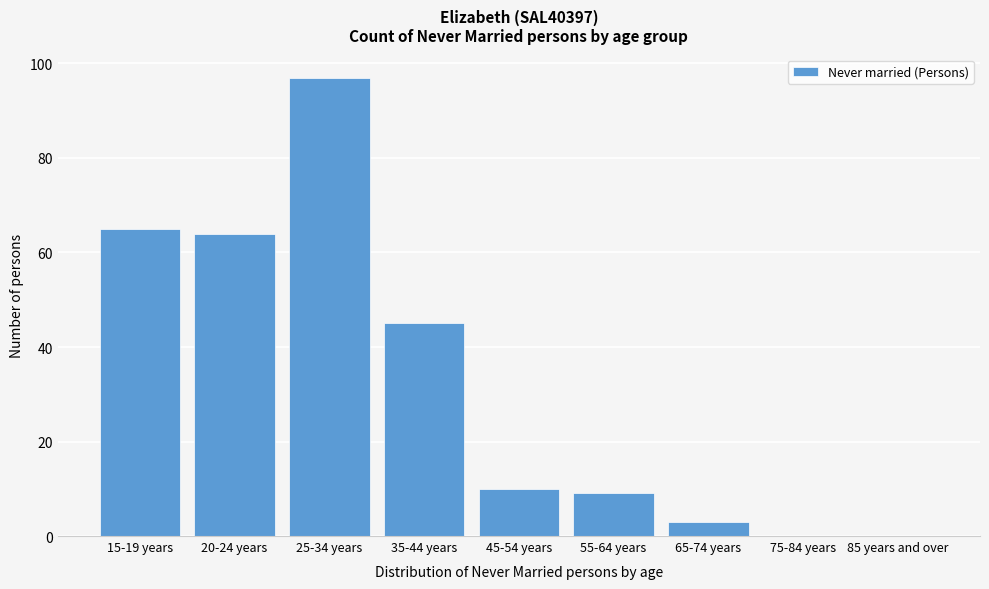

Reading left to right, what are all the values shown in this chart?

15-19 years=65	20-24 years=64	25-34 years=97	35-44 years=45	45-54 years=10	55-64 years=9	65-74 years=3	75-84 years=0	85 years and over=0